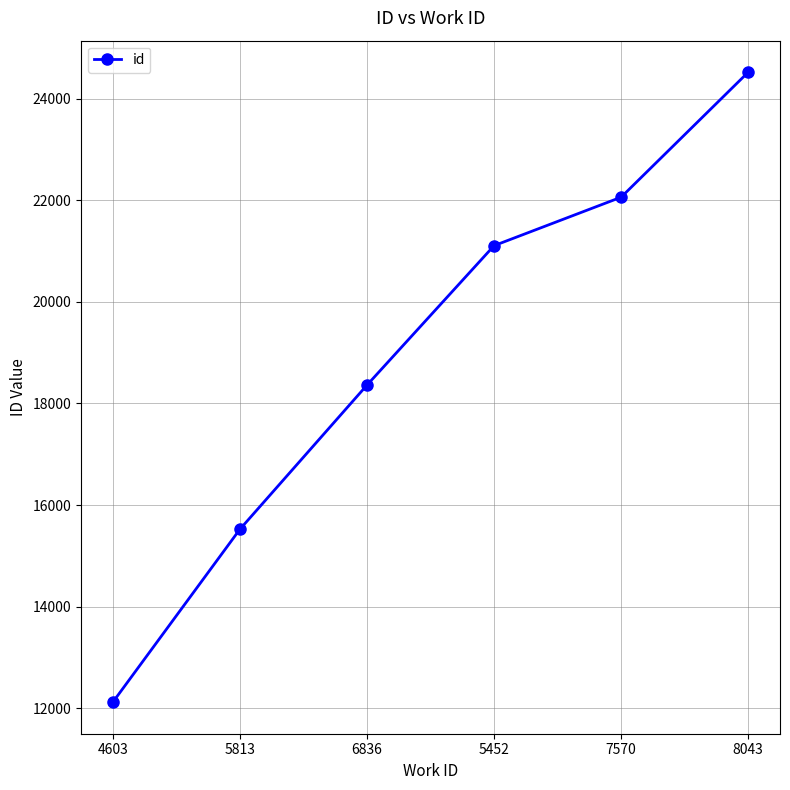

Which has a higher value, 8043 or 6836?

8043